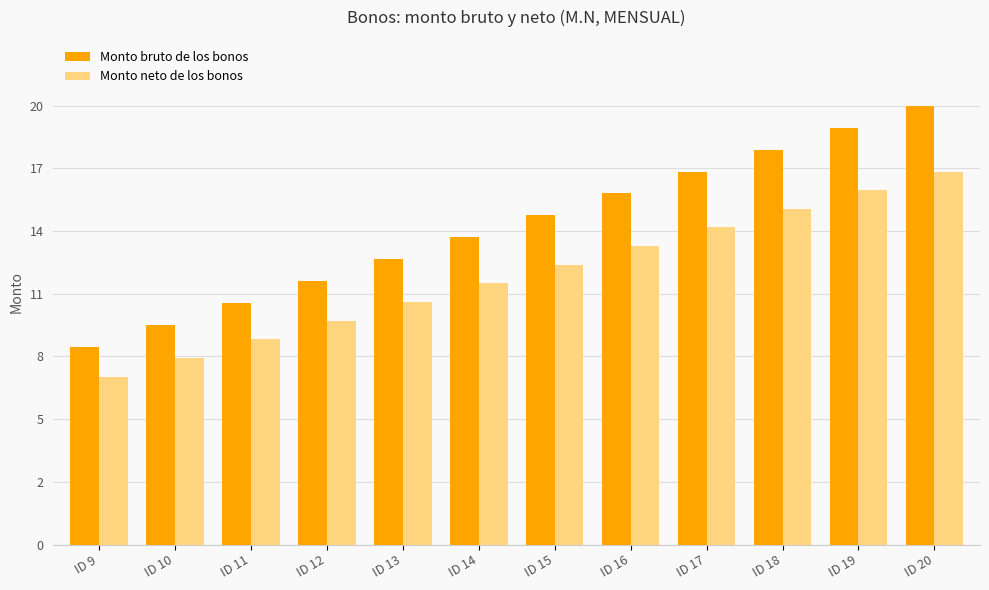

What is the total value across all series at ID 12?

22.2